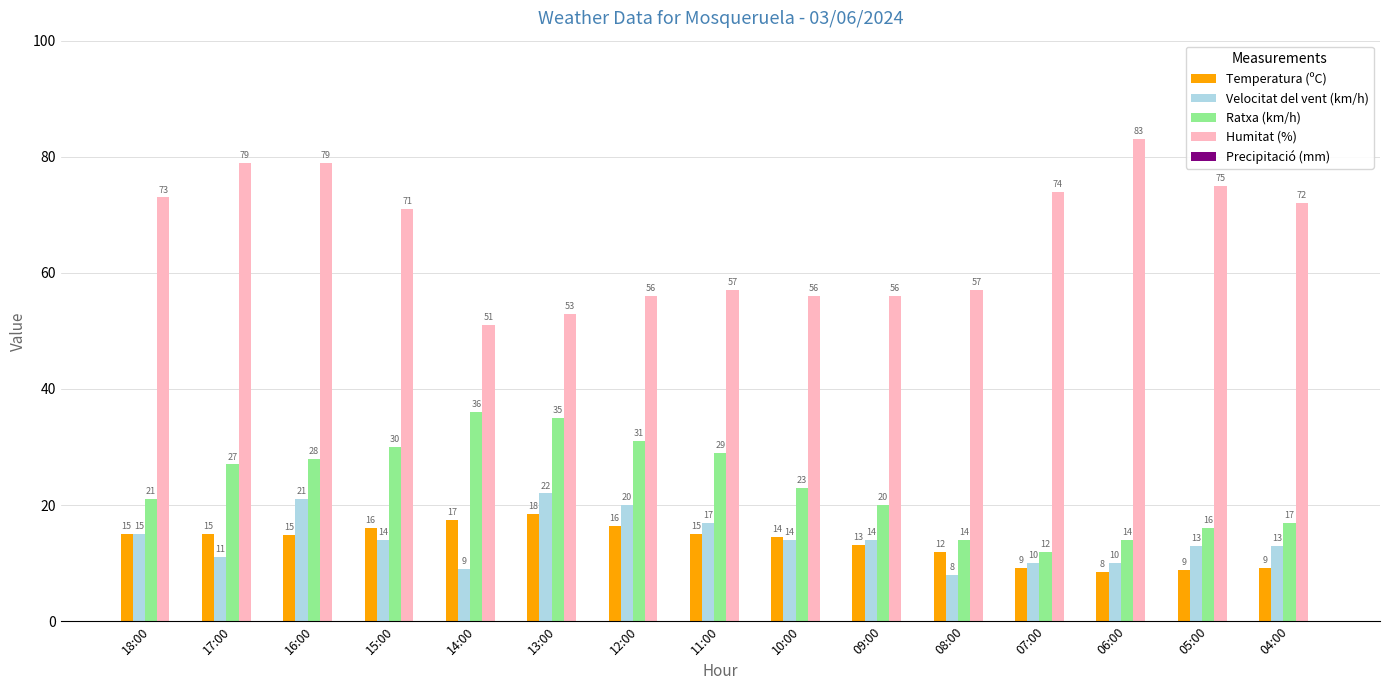

The value of Humitat (%) at 17:00 is 40.9. True or false?

False